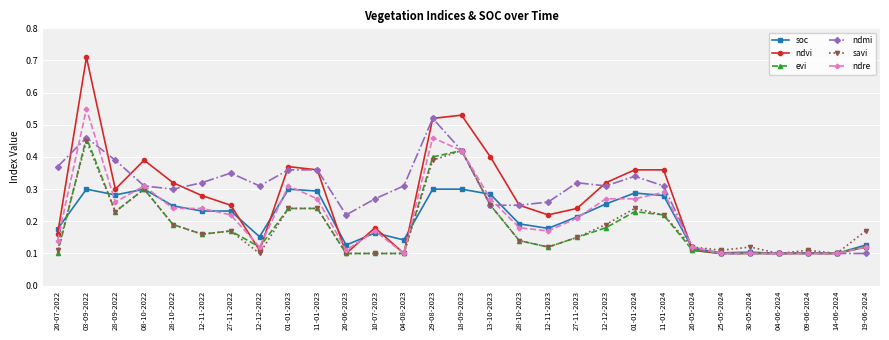

True or false: evi has a value of 0.1 at 30-05-2024.

True